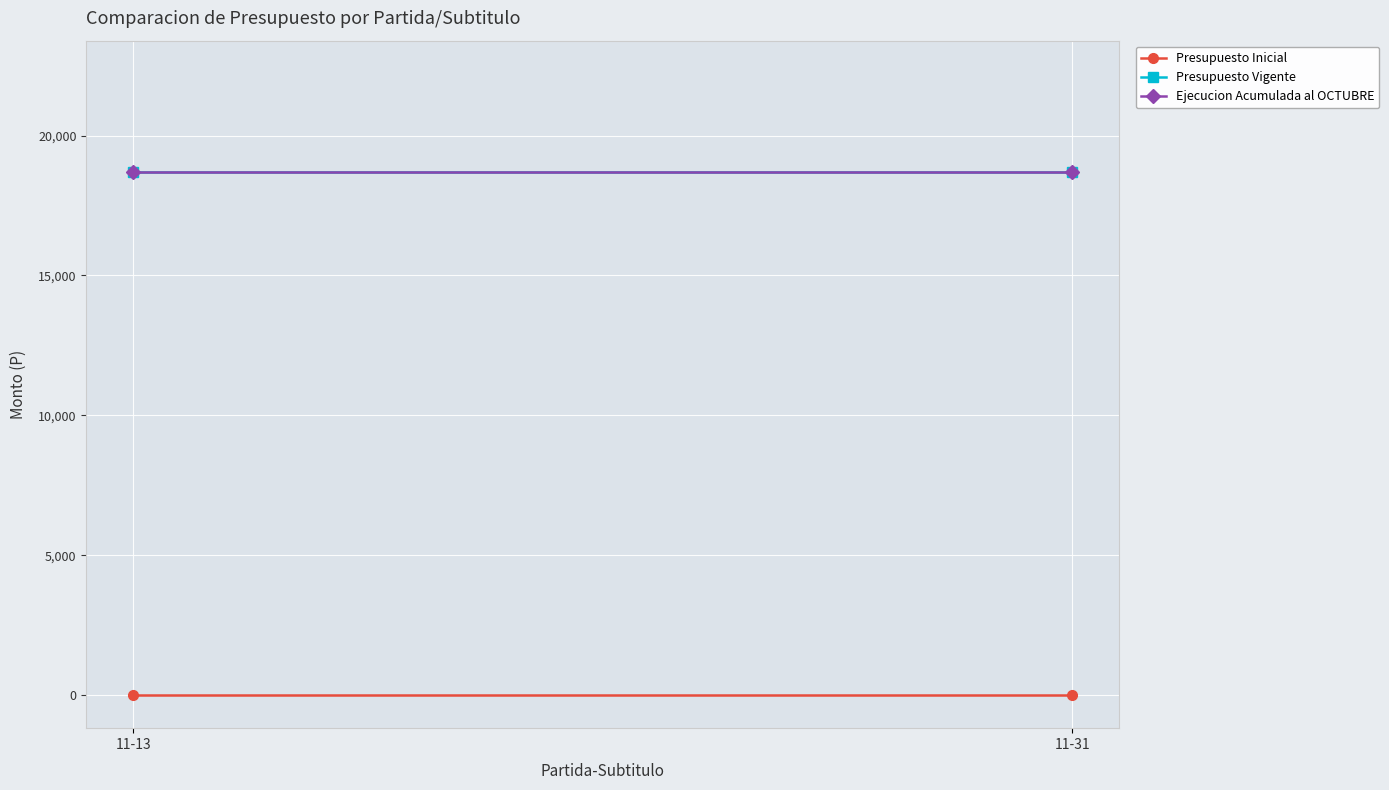

Is the value of Presupuesto Vigente at 11-13 greater than the value of Ejecucion Acumulada al OCTUBRE at 11-13?

No